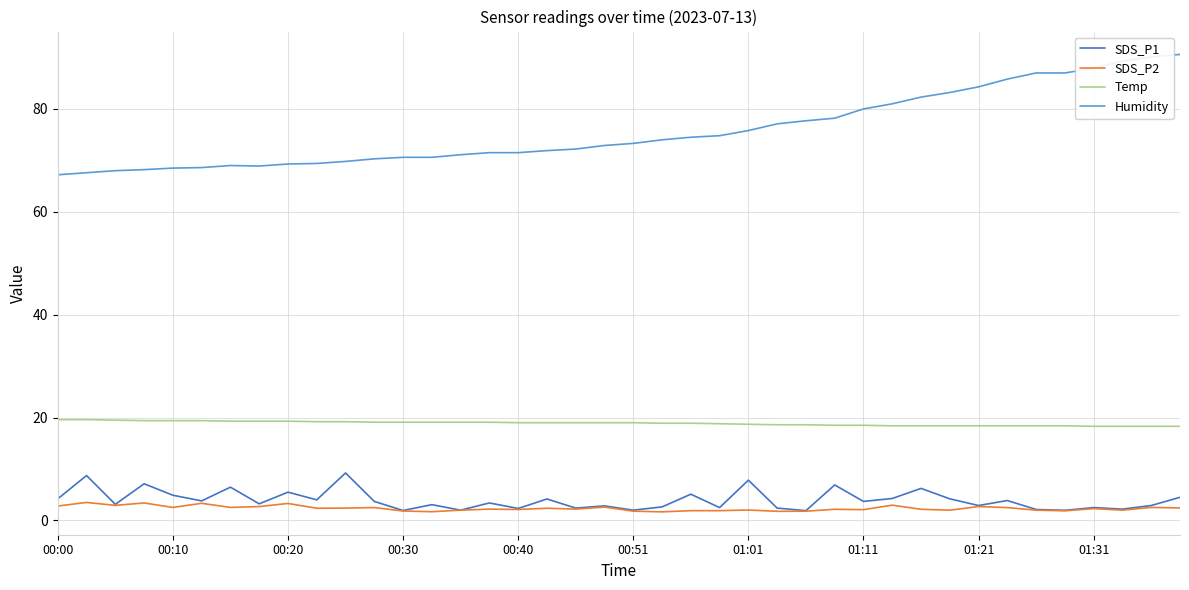

Rank the series by their maximum value, from lowest to highest.

SDS_P2, SDS_P1, Temp, Humidity